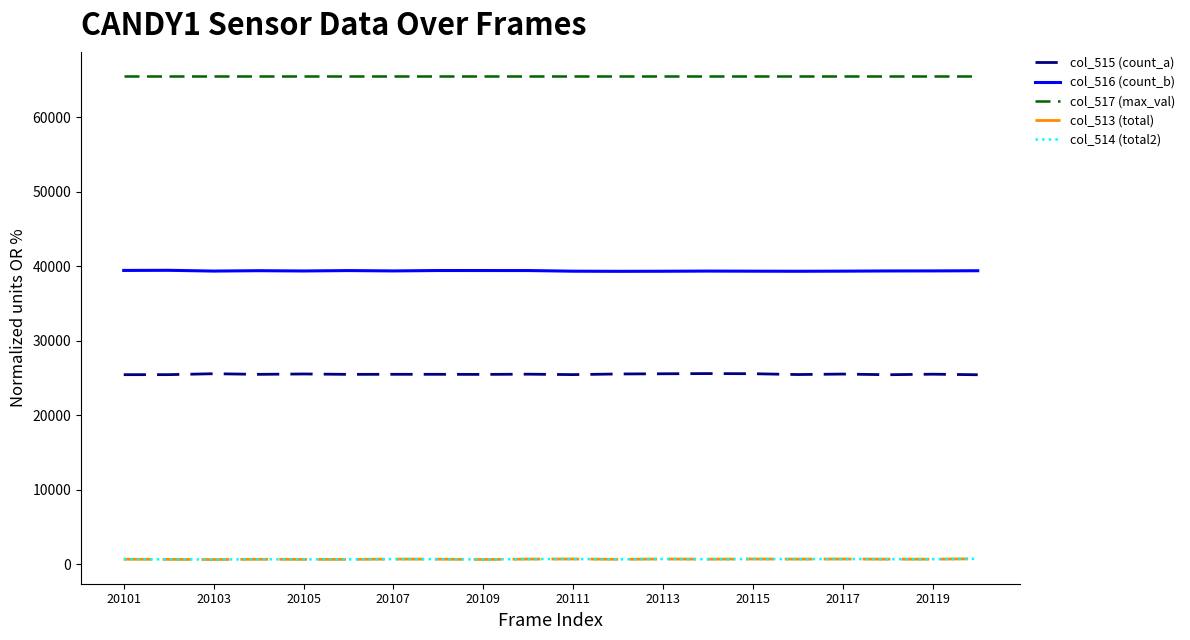

What are all the series names shown in the legend?

col_515 (count_a), col_516 (count_b), col_517 (max_val), col_513 (total), col_514 (total2)